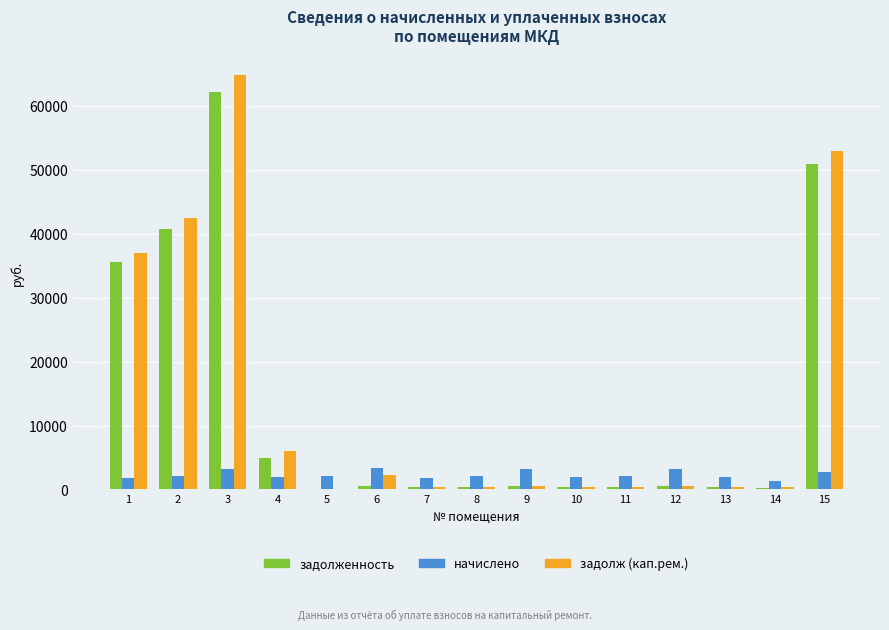

Is the value of задолж (кап.рем.) at 15 greater than the value of начислено at 6?

Yes